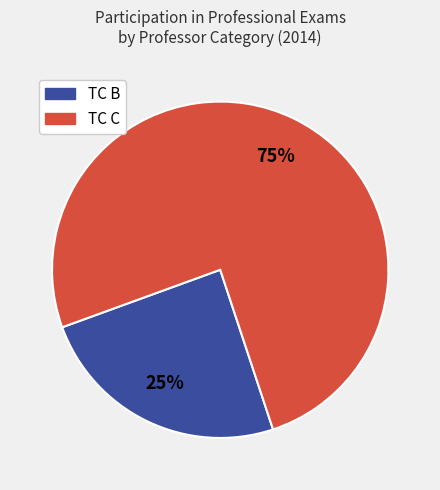

Is there a majority slice in this chart?

Yes